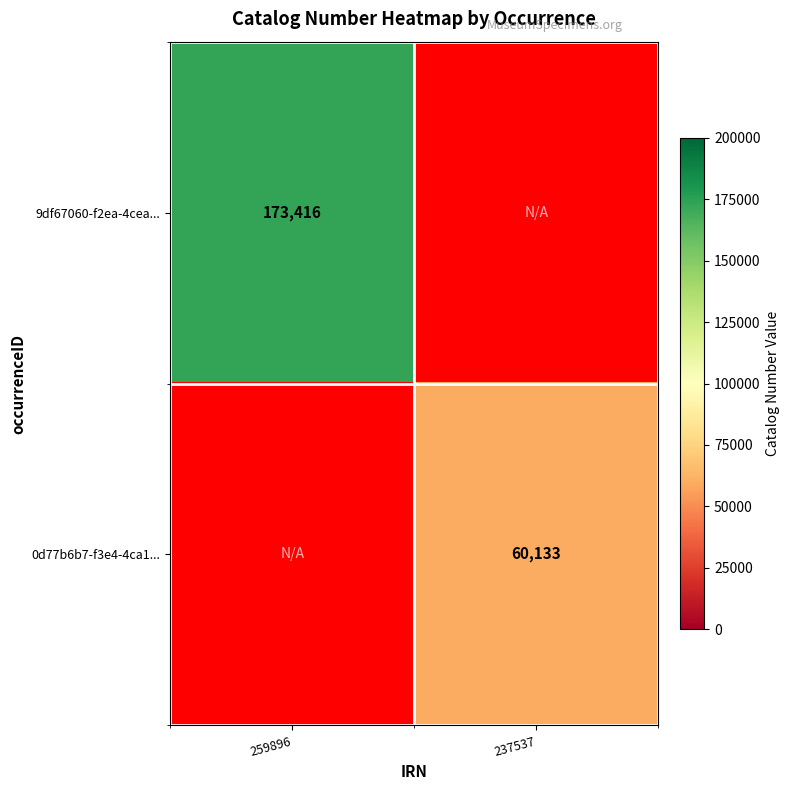

The value of 0d77b6b7-f3e4-4ca1... at 237537 is 93228.7. True or false?

False